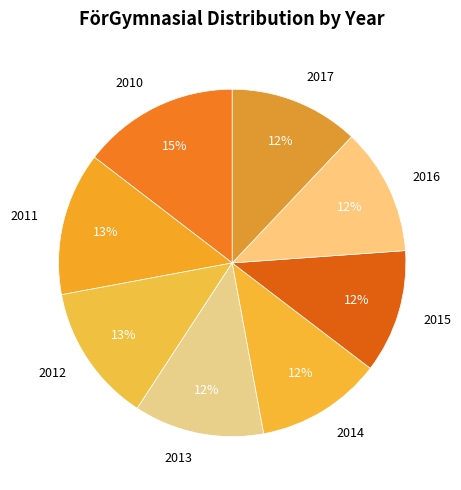

How many slices are in this pie chart?

8